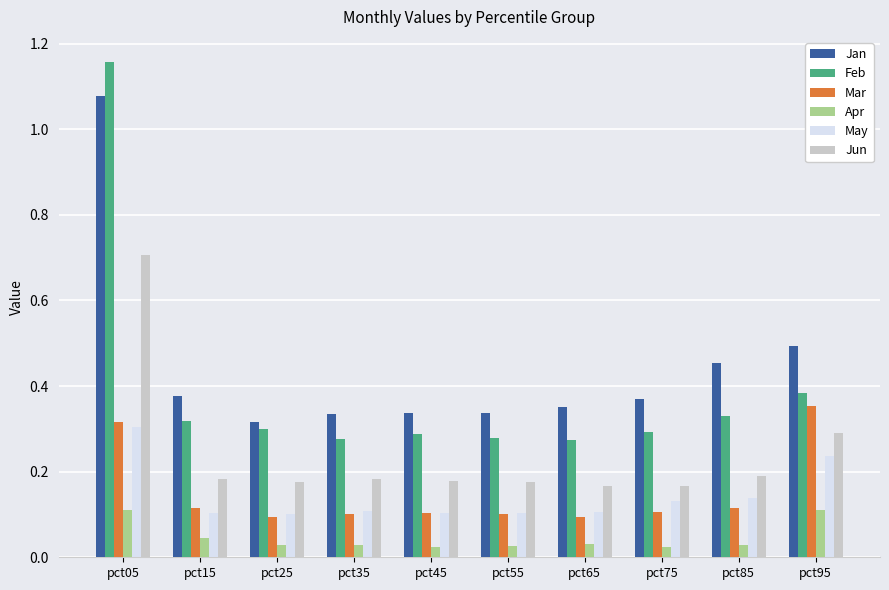

Which label corresponds to the largest value in the chart?

pct05